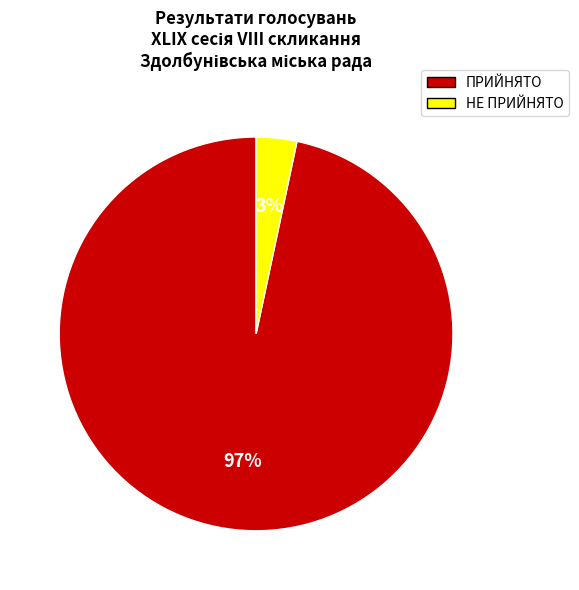

Is there a majority slice in this chart?

Yes